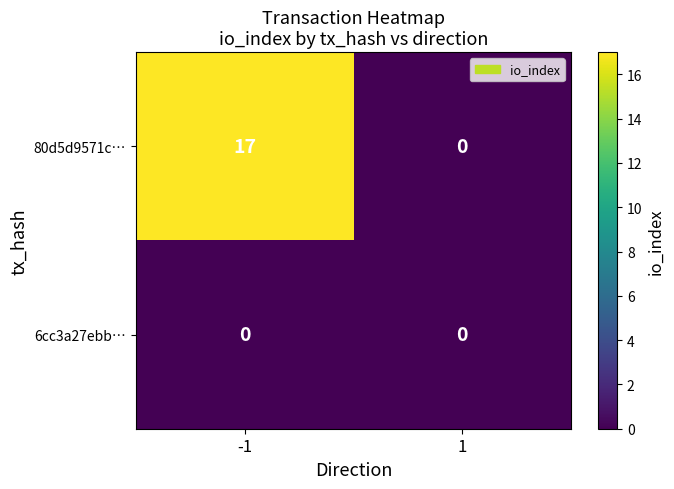

What is the greatest value displayed?

17